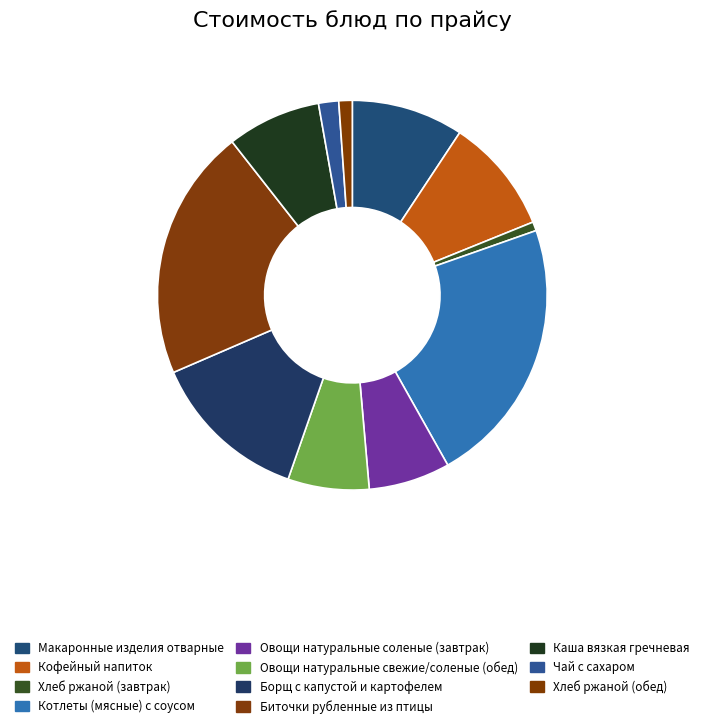

How many segments does this pie chart have?

11